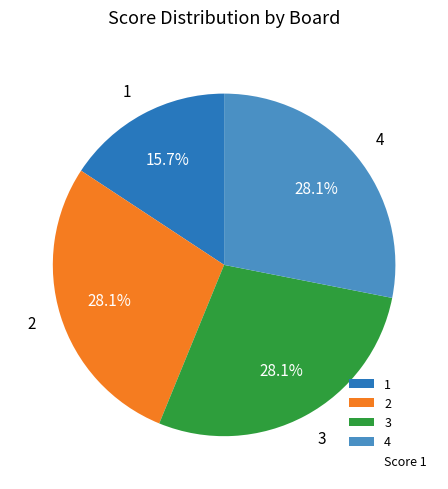

What percentage is the 2 slice, to the nearest percent?

28%